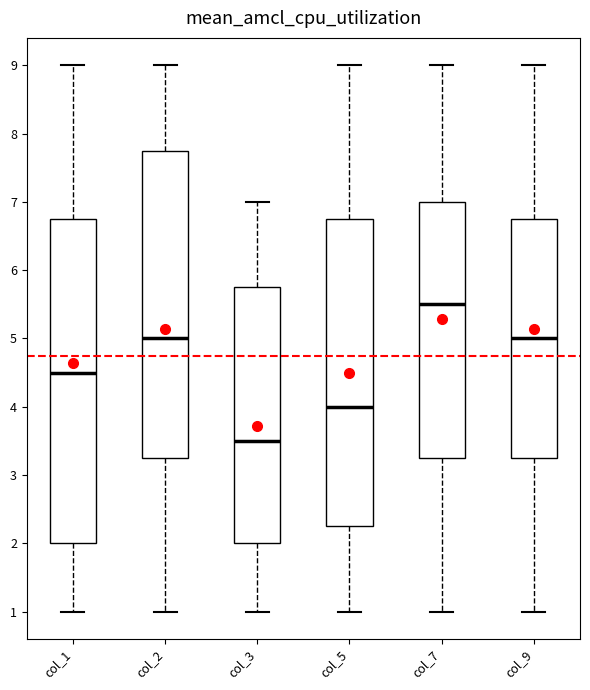

Comparing the boxes themselves (not the whiskers), which one is the tallest?

col_1